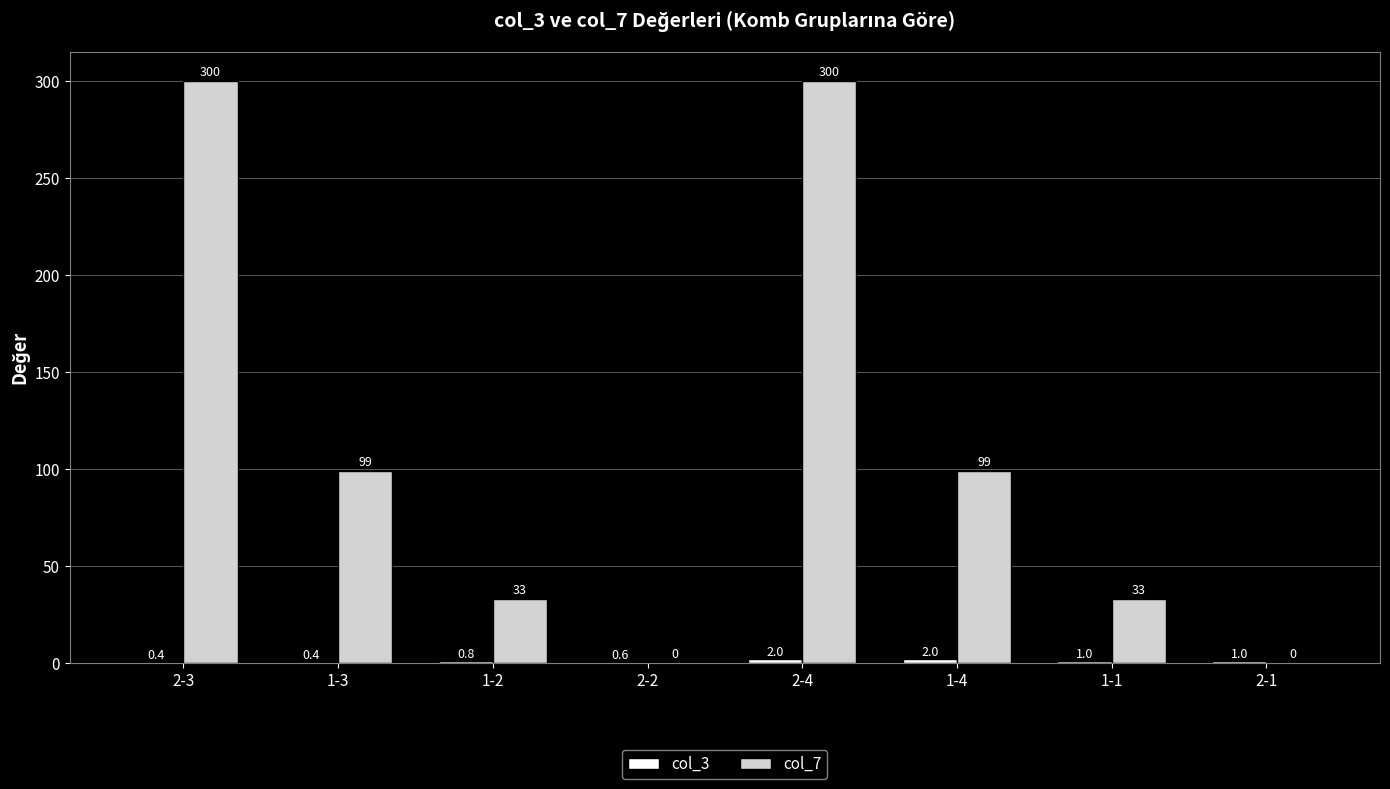

Which series has the largest total across all categories?

col_7